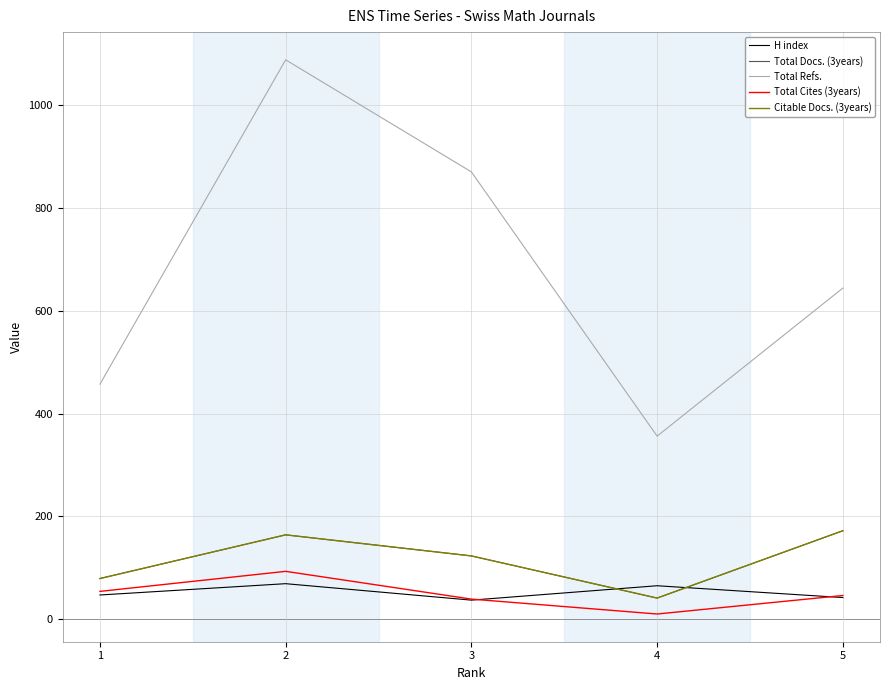

At which category is the sum across all series the highest?

2